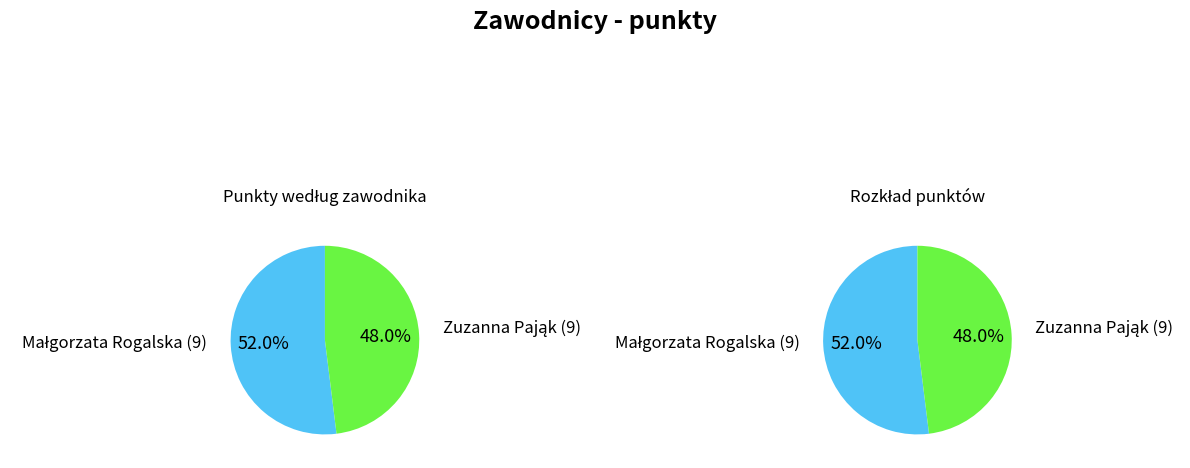

What percentage is the Zuzanna Pająk (9) slice, to the nearest percent?

48%